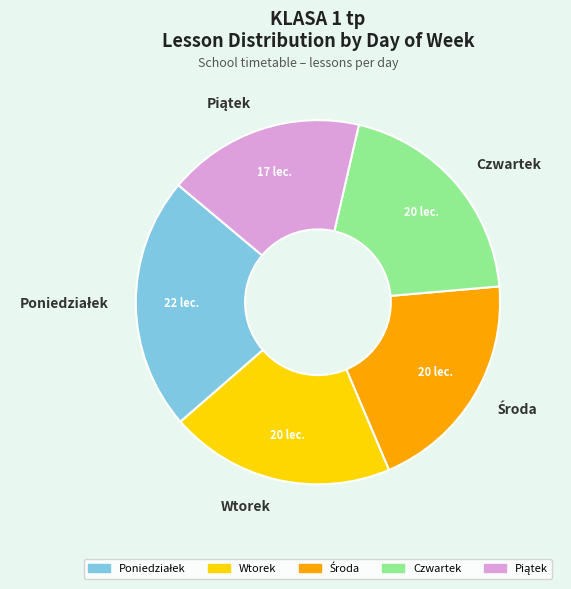

Is there a majority slice in this chart?

No